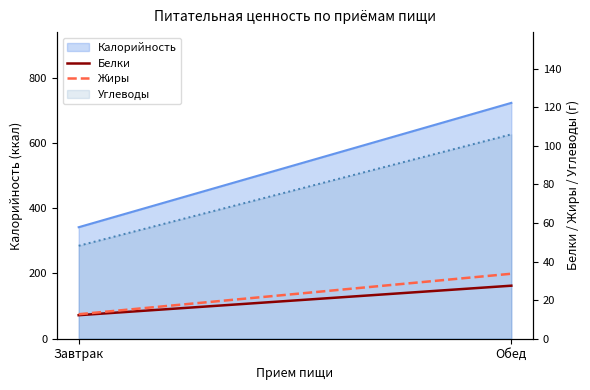

Count the number of categories in the chart.

2